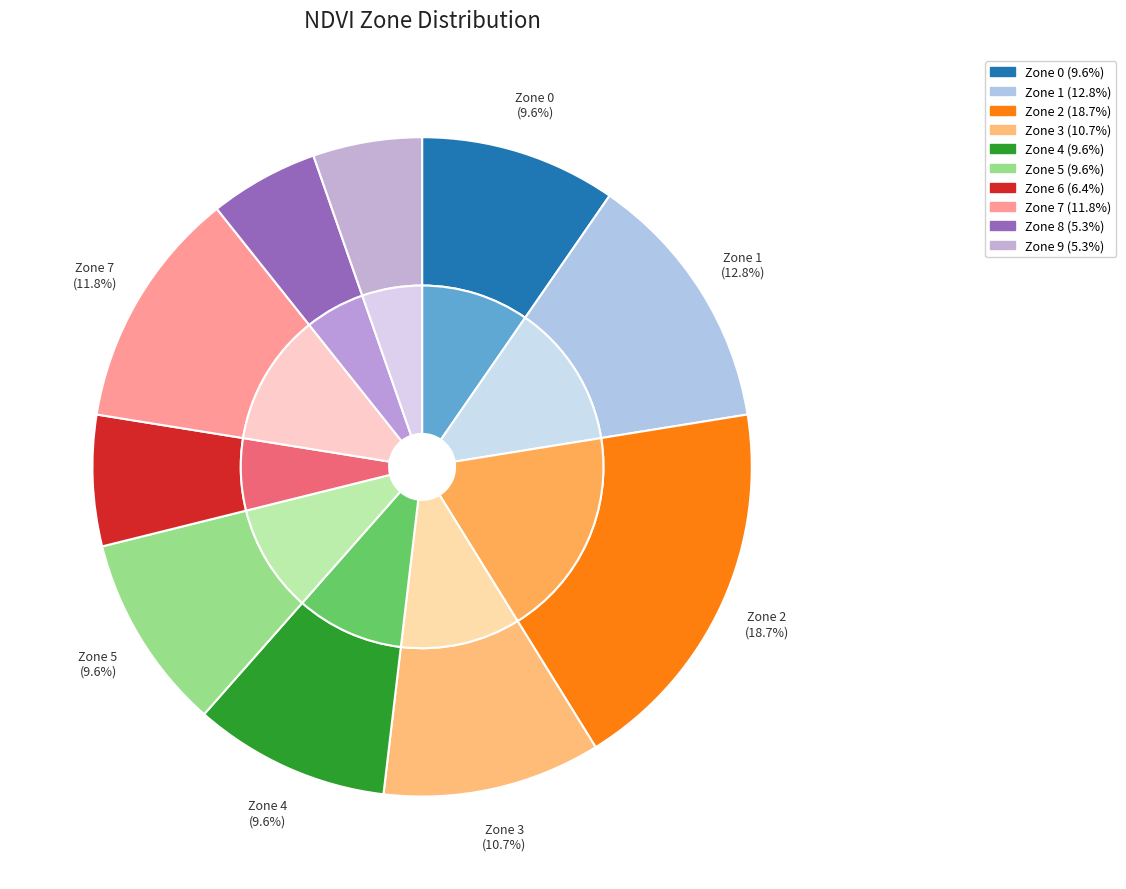

How many slices are in this pie chart?

10